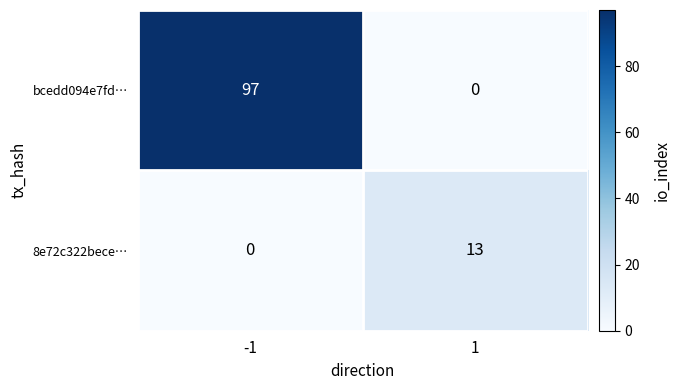

What is the difference between the highest and lowest values at 1?

13